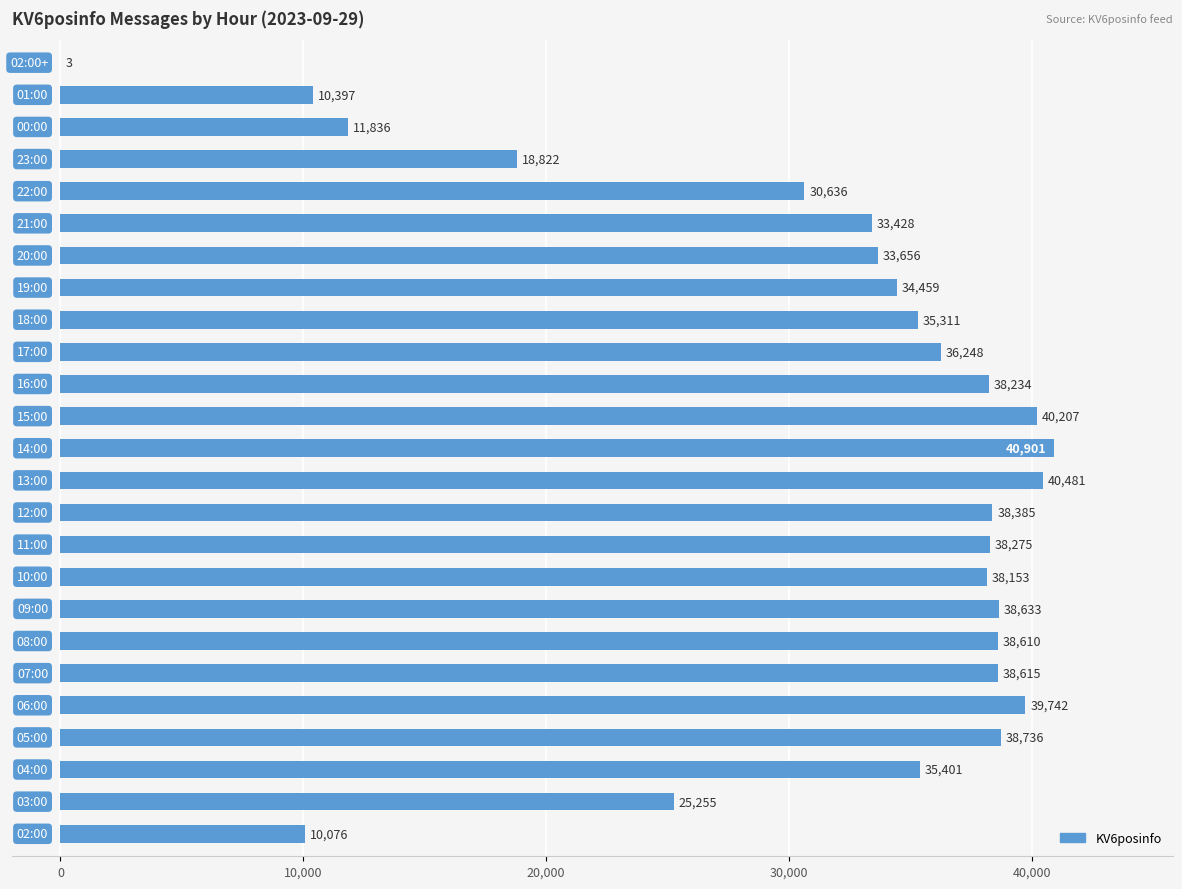

What is the average value?

31380